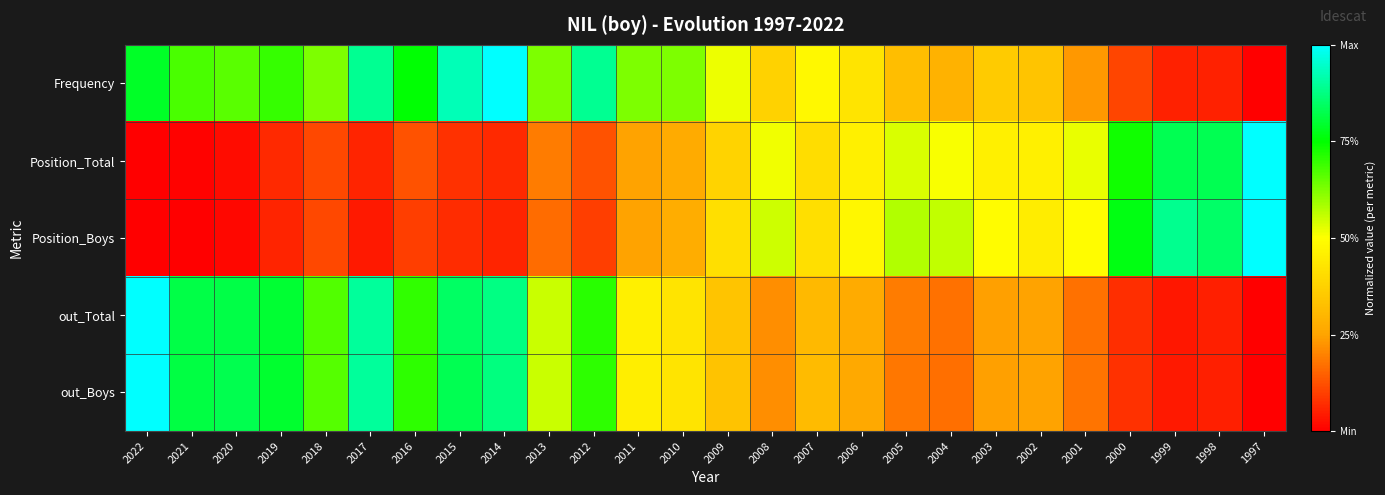

Which series changed the most between 2005 and 1998?

Position_Total